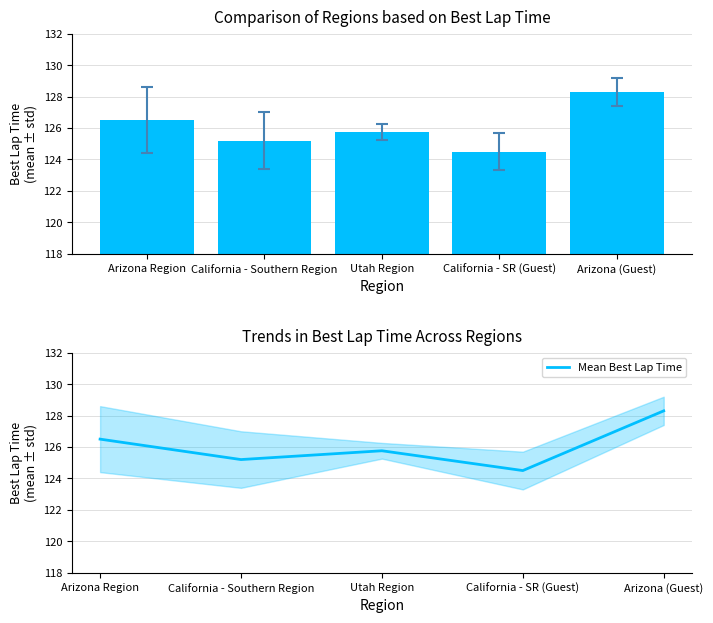

Is it true that Best Lap Time equals 125.2 at California - Southern Region?

True